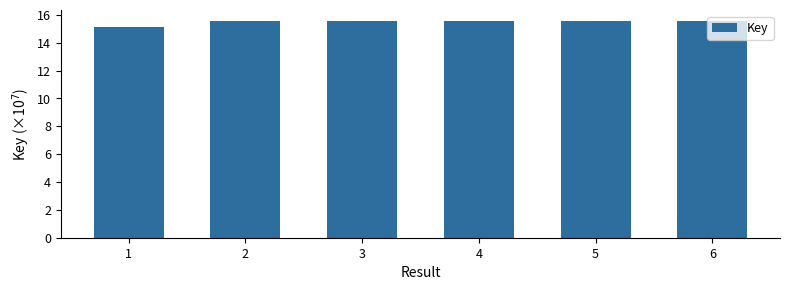

What is the value of the 6th bar from the left?

15.6